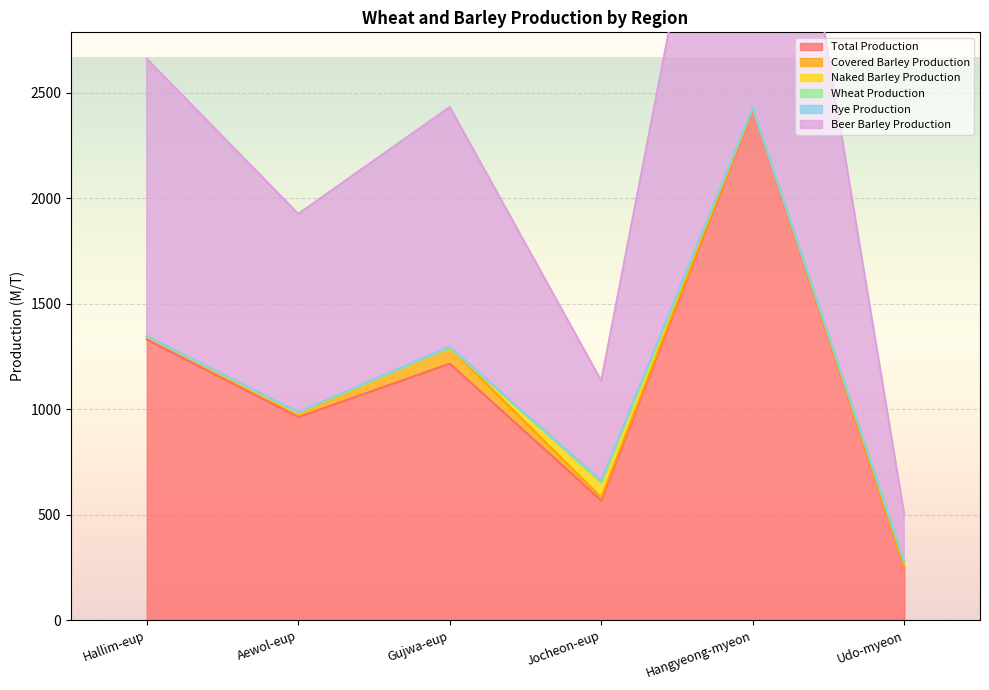

How many interior local peaks does the Covered Barley Production series have?

1